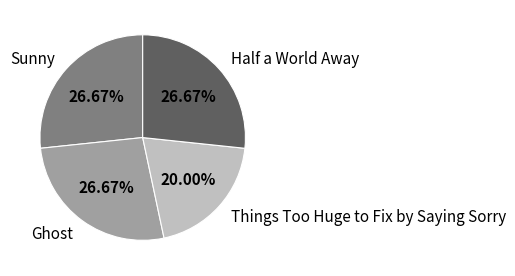

Do Sunny and Half a World Away together represent more than half of the pie?

Yes